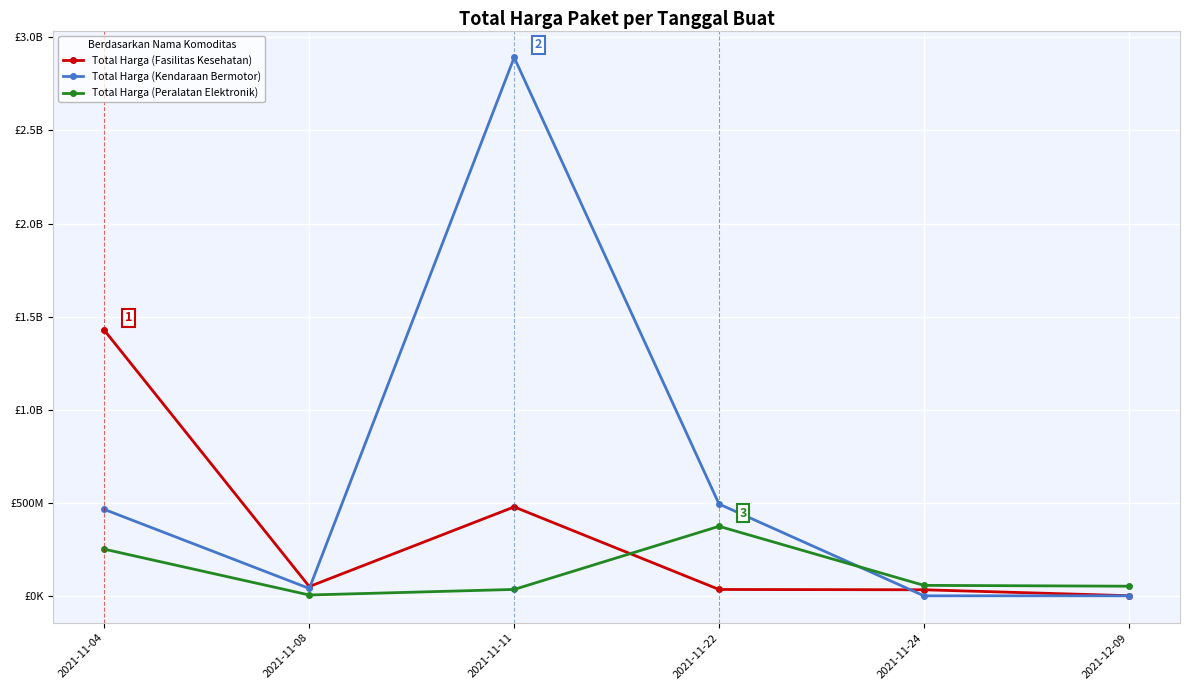

What is the difference between the maximum and minimum values in the Total Harga (Kendaraan Bermotor) series?

2892122000